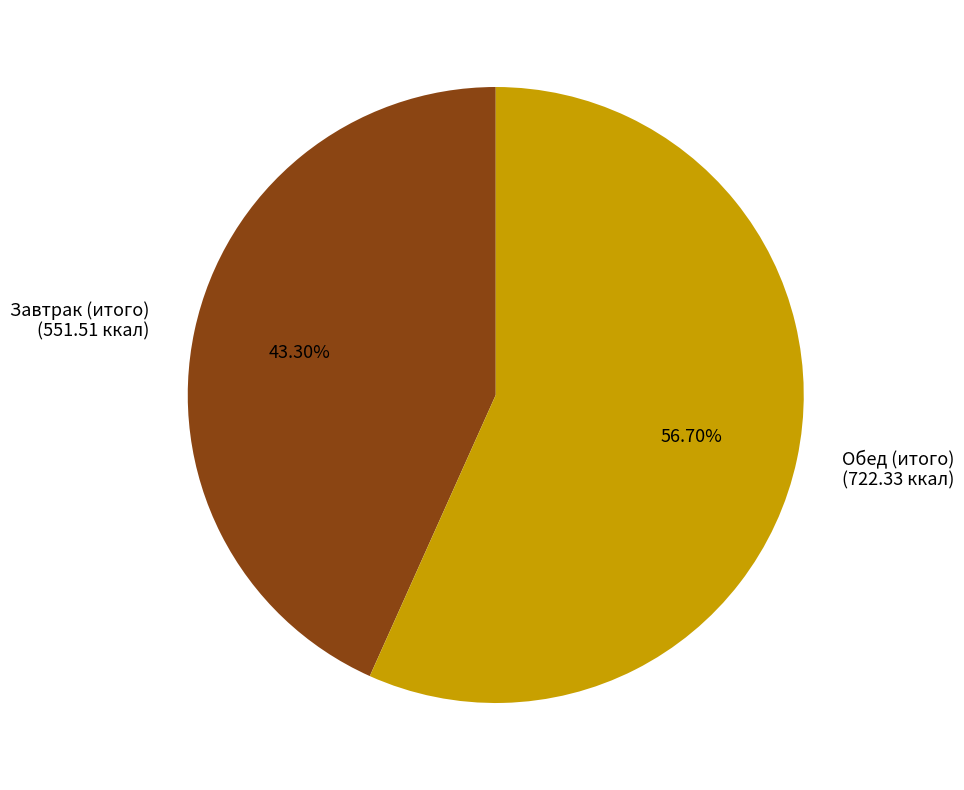

To the nearest percent, what portion does Обед (итого) represent?

57%